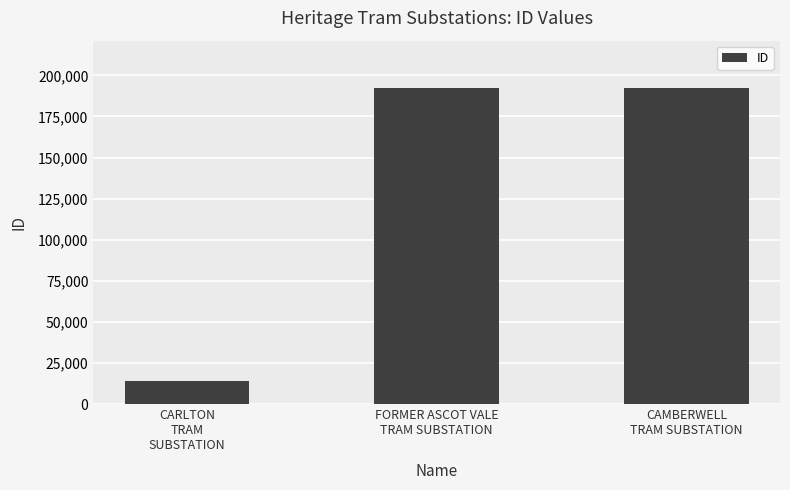

Are the bars horizontal?

No